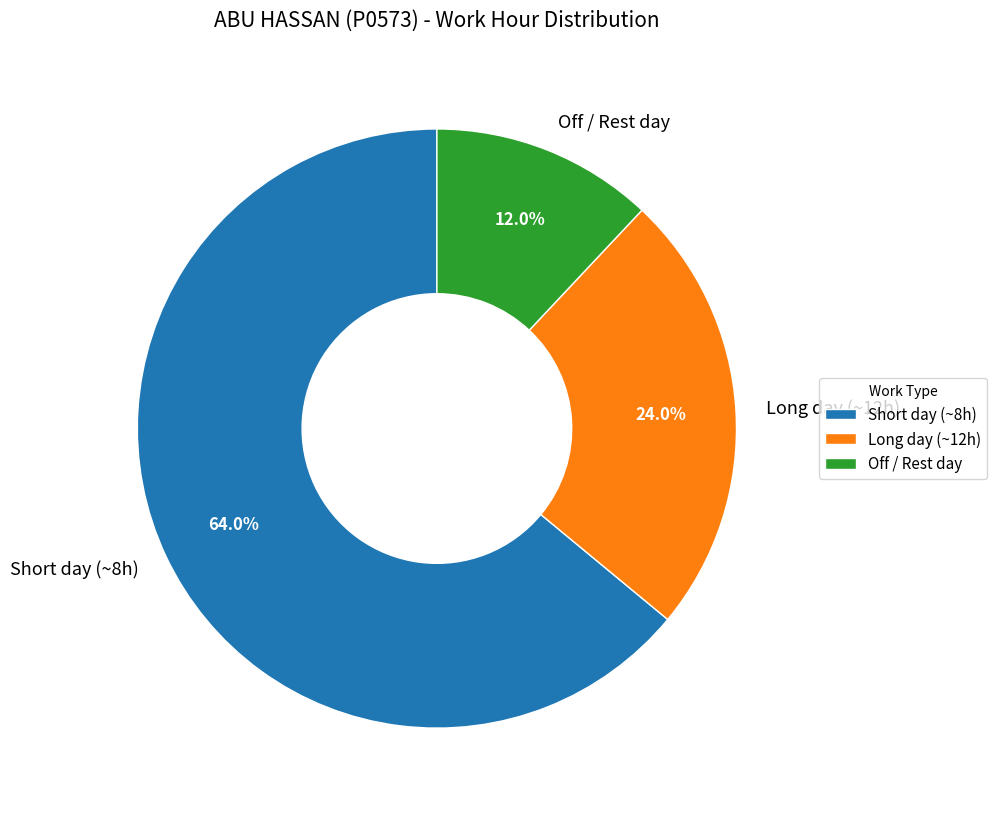

Between Off / Rest day and Short day (~8h), which is larger?

Short day (~8h)